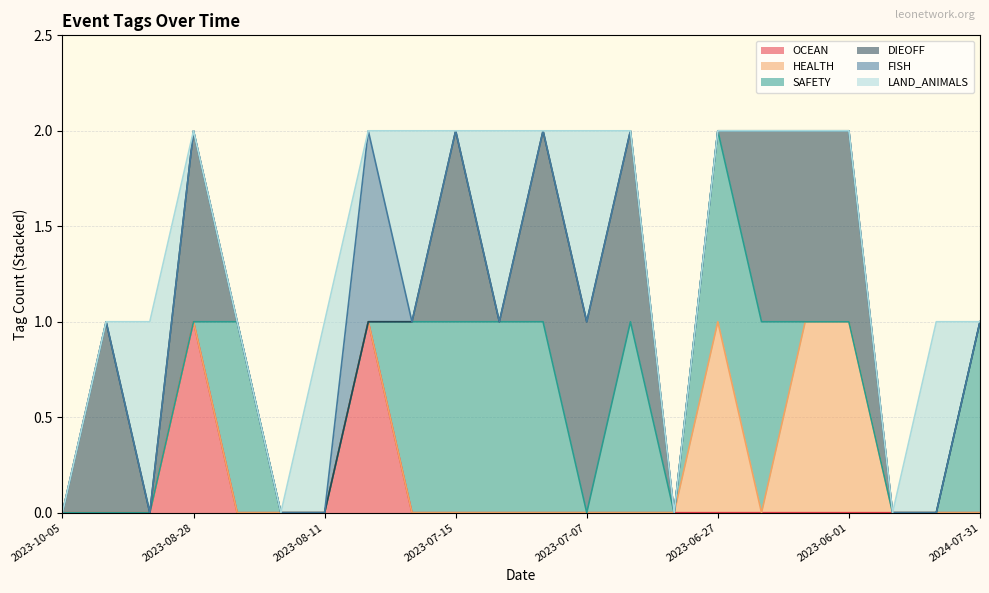

Rank the series at 2023-07-07 from highest to lowest value.

DIEOFF, LAND_ANIMALS, OCEAN, HEALTH, SAFETY, FISH